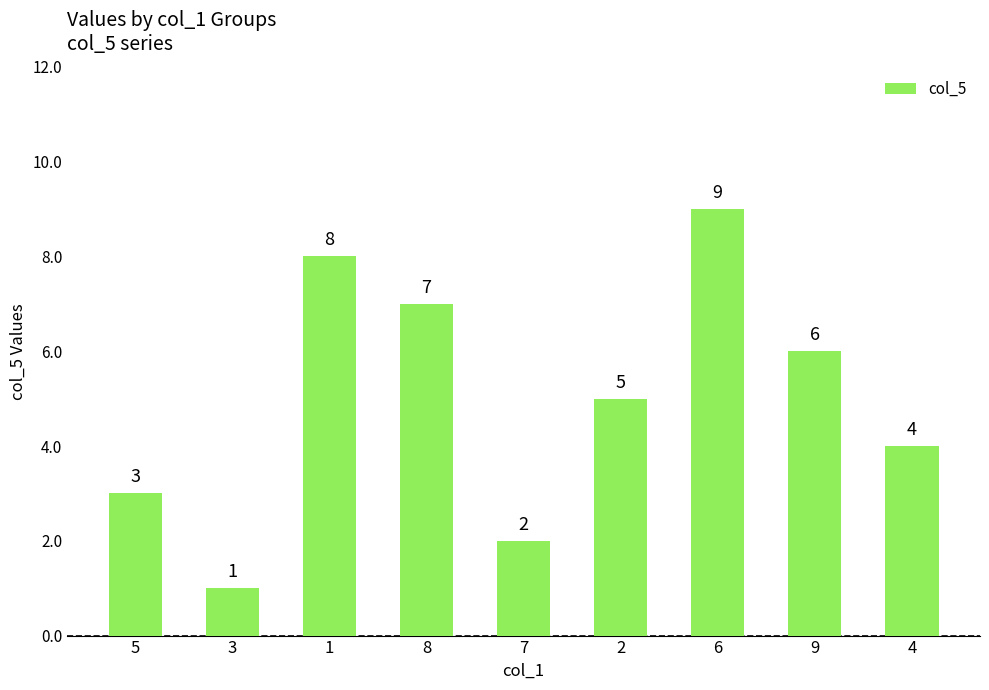

Count the number of data series in this chart.

1